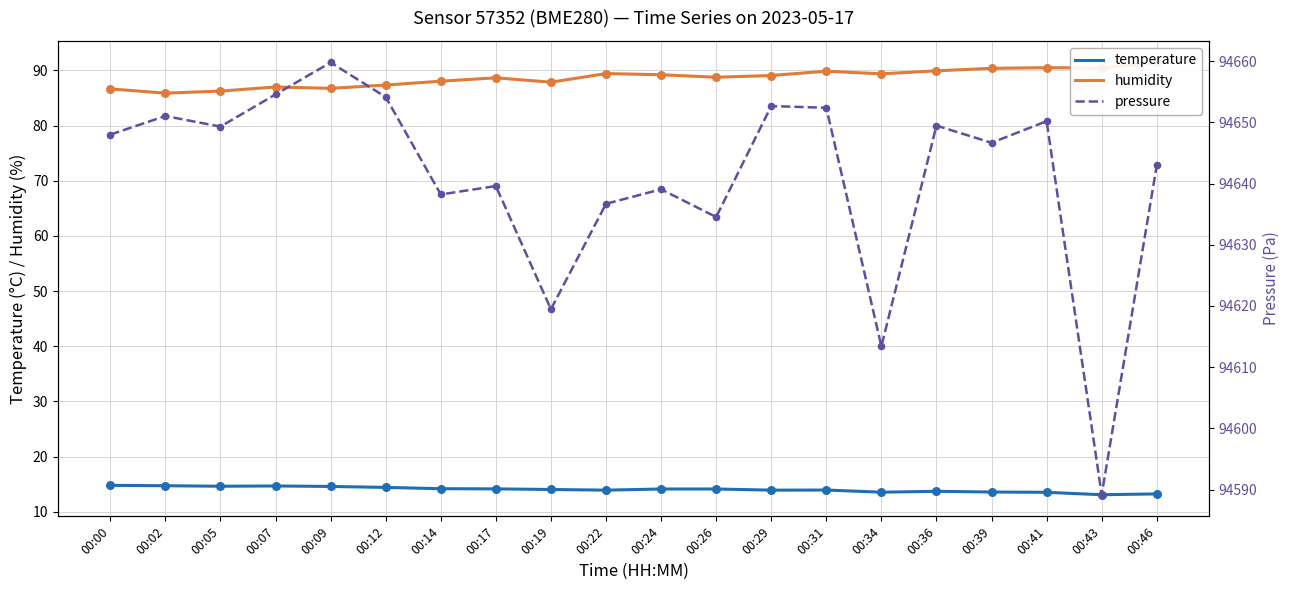

At how many categories does at least one series exceed 21373?

20